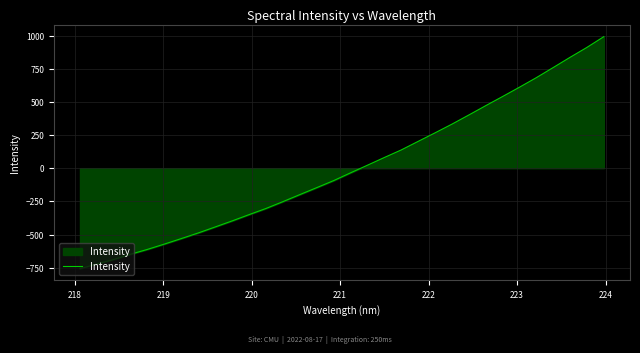

How many values exceed -35?

15